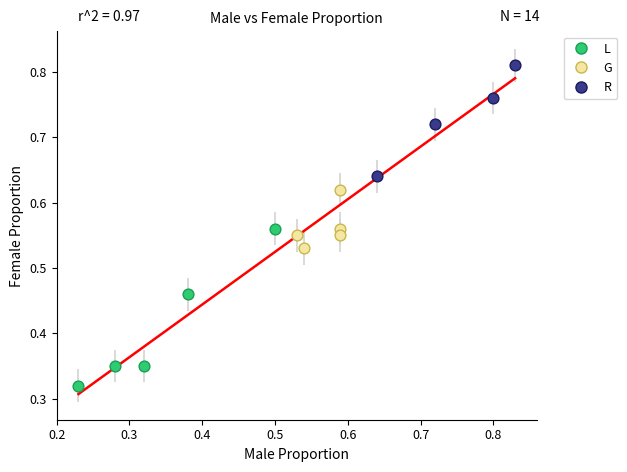

Which series reaches the maximum Y coordinate?

R